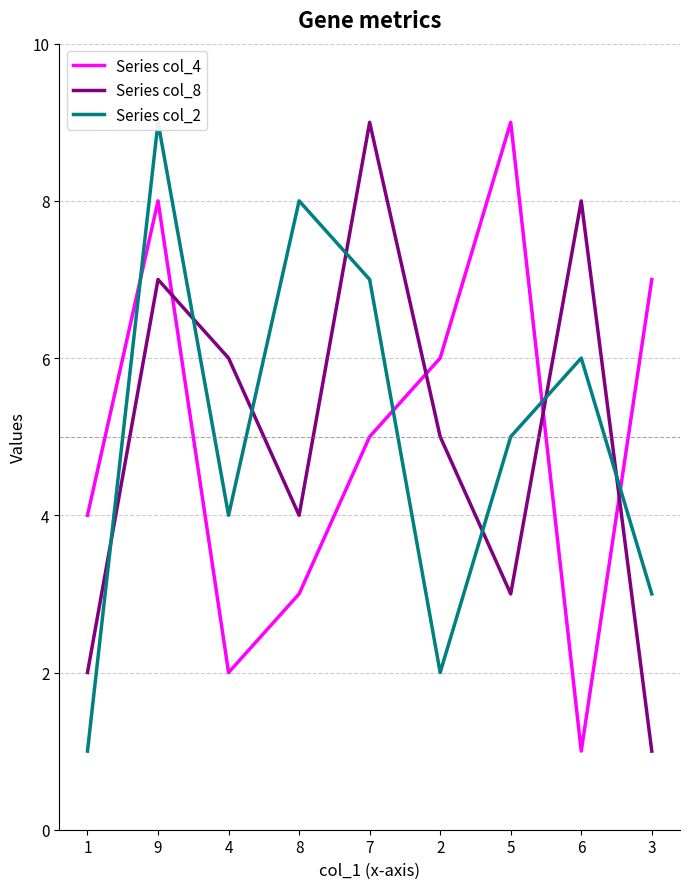

Is it true that Series col_8 equals 2 at 5?

False